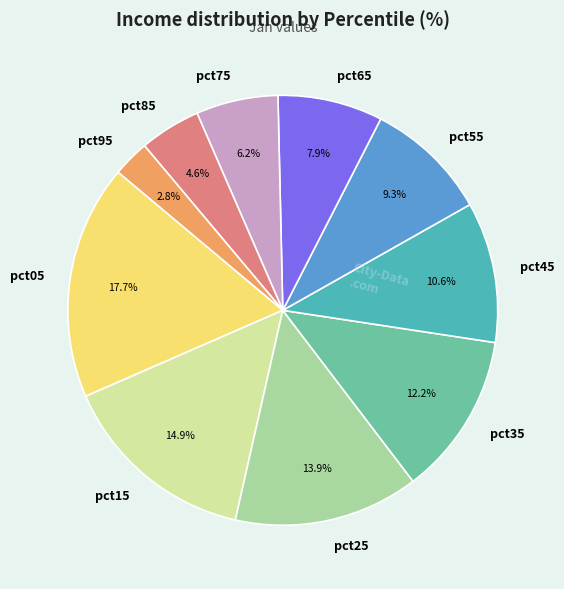

Is pct25 the majority of the pie?

No